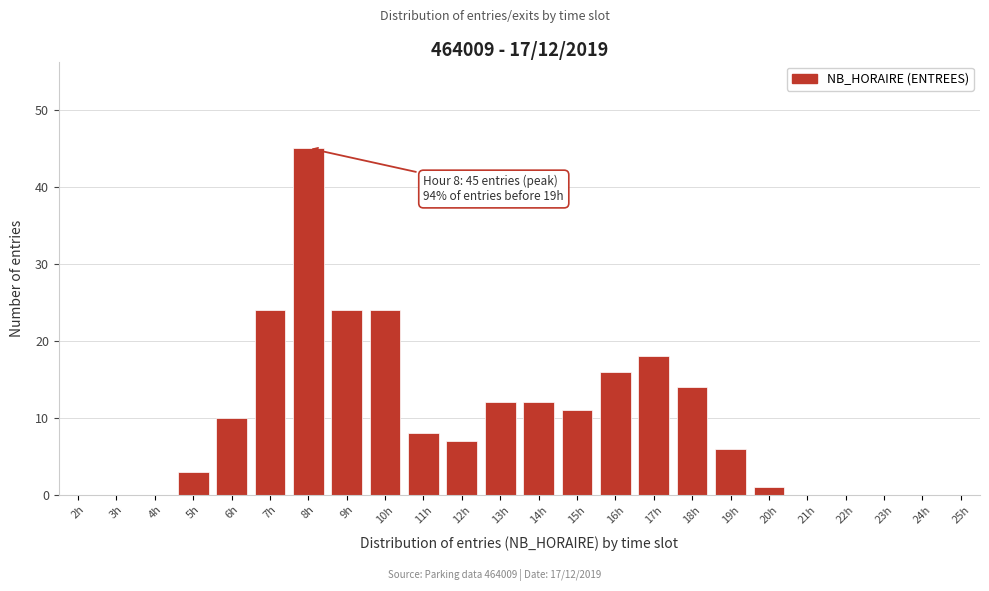

Reading right to left, transcribe all the data shown in this chart.

25h=0	24h=0	23h=0	22h=0	21h=0	20h=1	19h=6	18h=14	17h=18	16h=16	15h=11	14h=12	13h=12	12h=7	11h=8	10h=24	9h=24	8h=45	7h=24	6h=10	5h=3	4h=0	3h=0	2h=0